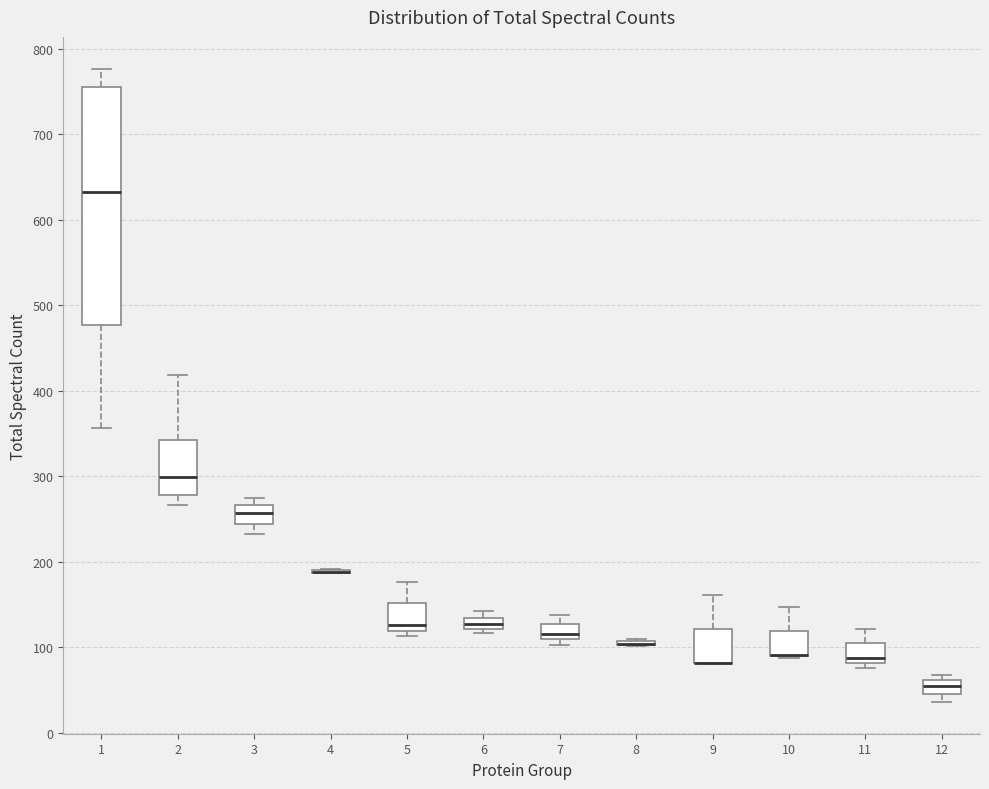

Where does the lower whisker of the box at x = 2 end on the y-axis? The values are not printed on the chart, so give them approximately, as read against the axis.

270